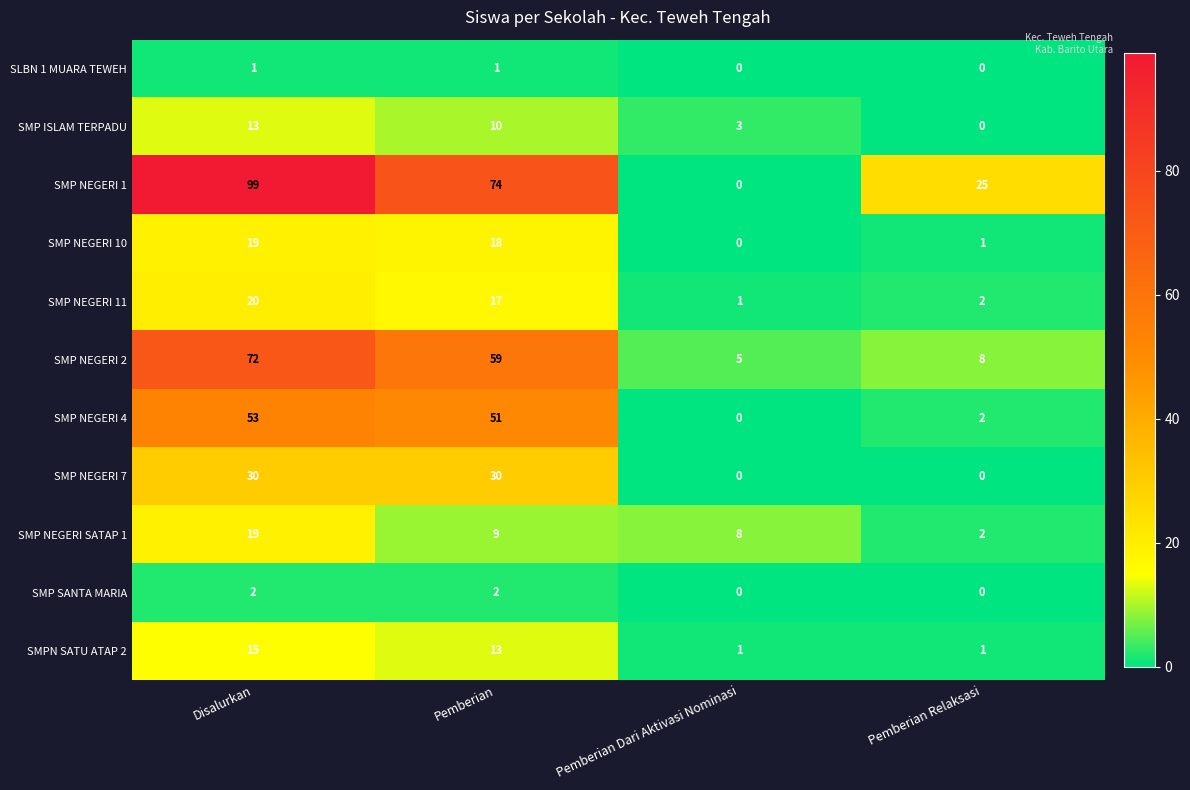

Count the SMPN SATU ATAP 2 values in the range 1 to 15.

4